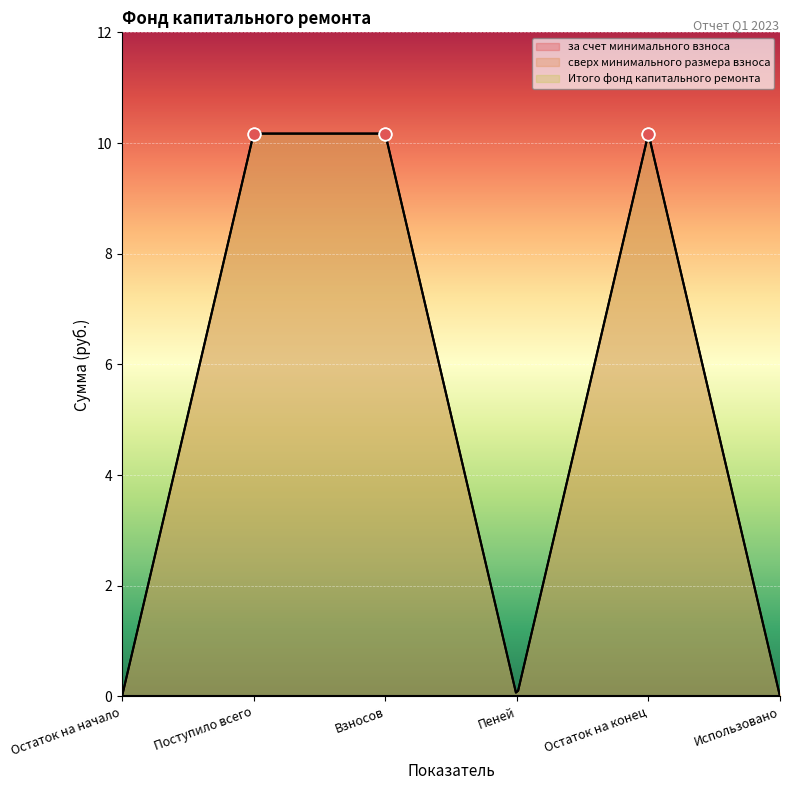

At which category is the sum across all series the highest?

Поступило всего